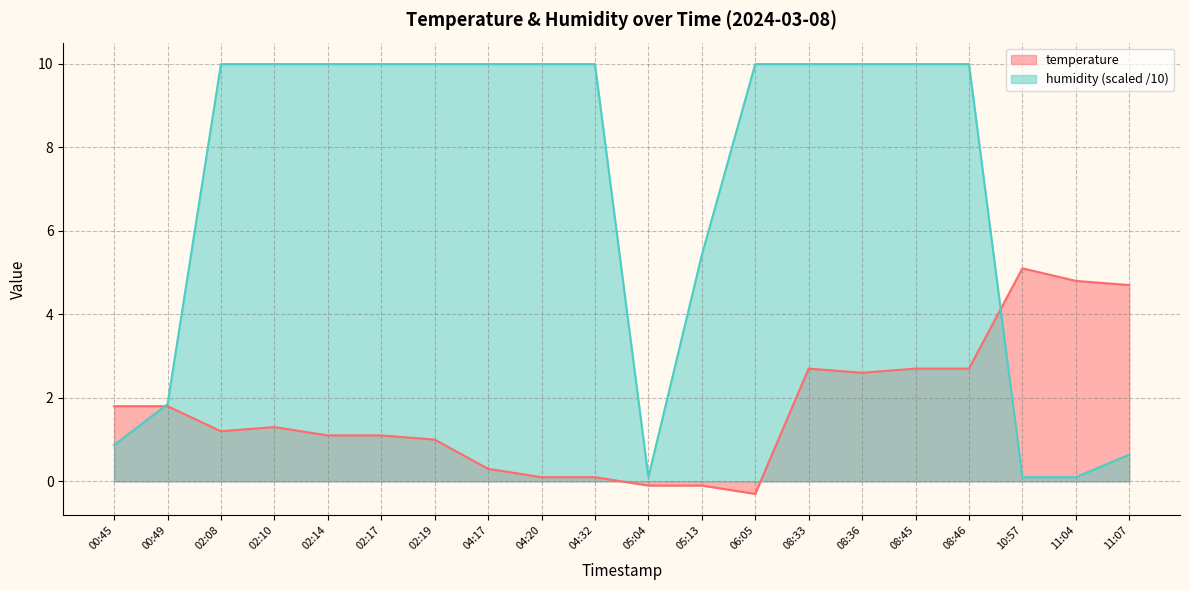

The temperature series shows 4.7 at 11:07. True or false?

True